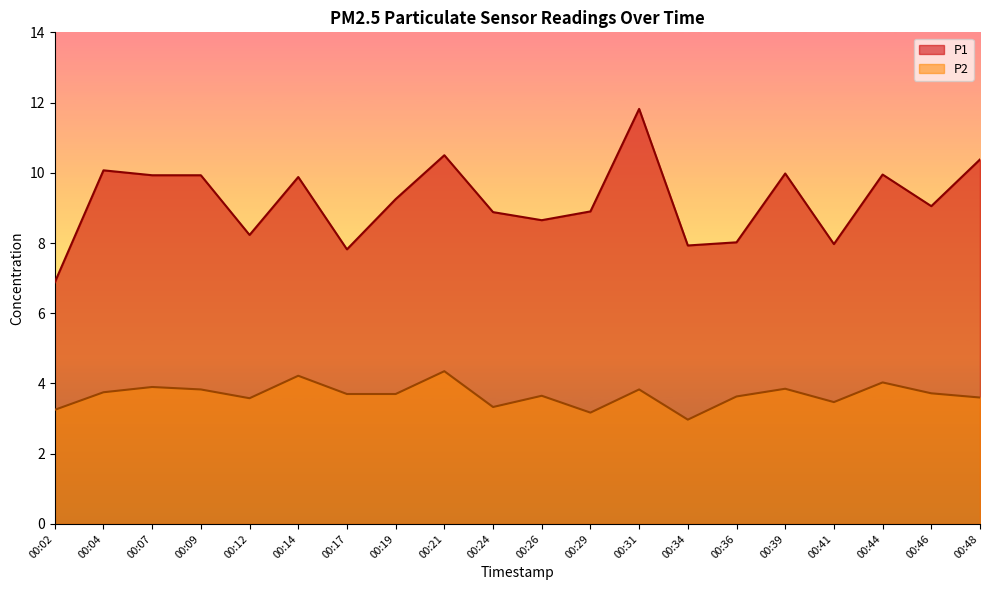

Does the chart have visible grid lines?

No